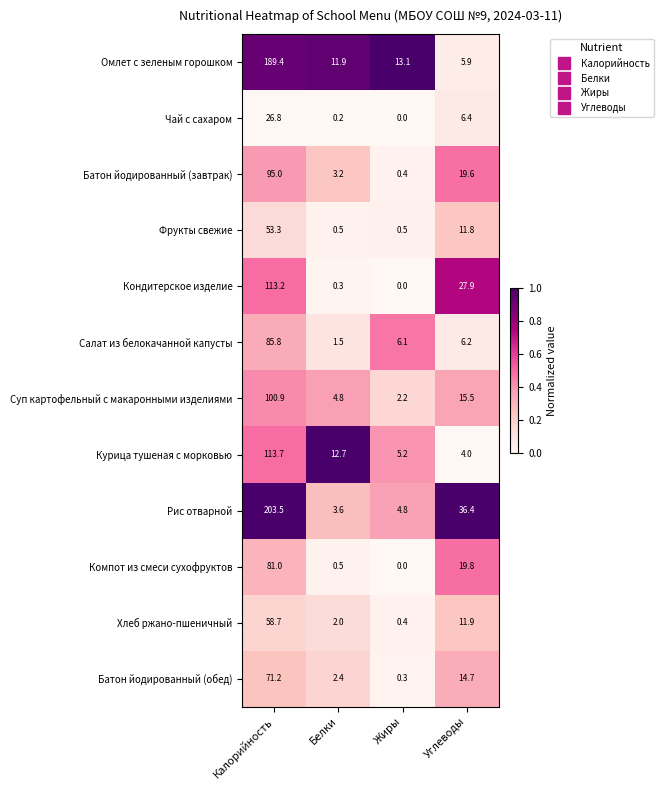

Which series has the largest total across all categories?

Рис отварной